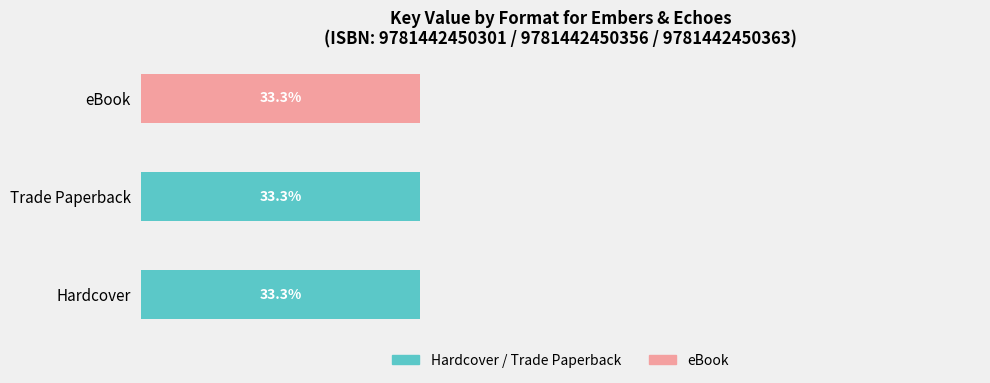

What is the value of the Hardcover / Trade Paperback bar at the 2nd from the left?

33.3